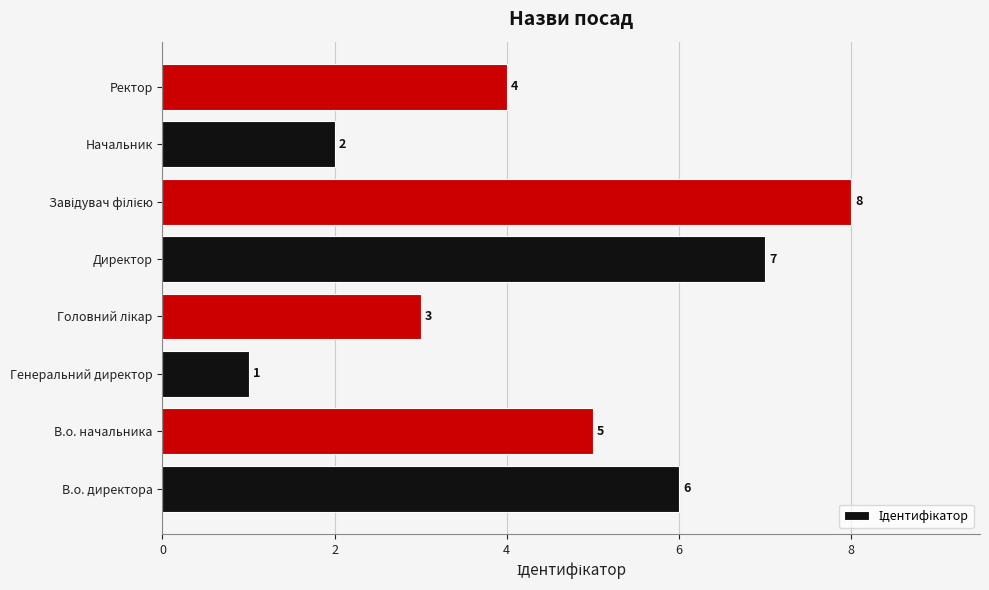

How many values are between 3 and 7?

5